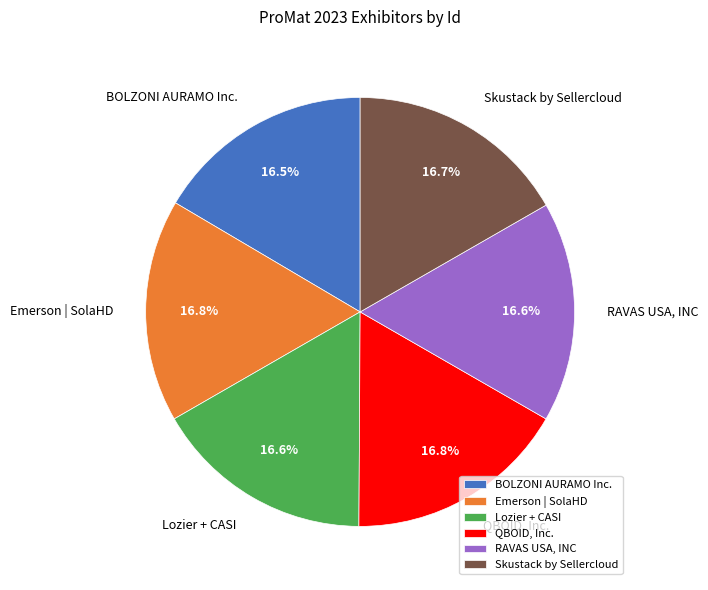

Does QBOID, Inc. account for over 50% of the chart?

No